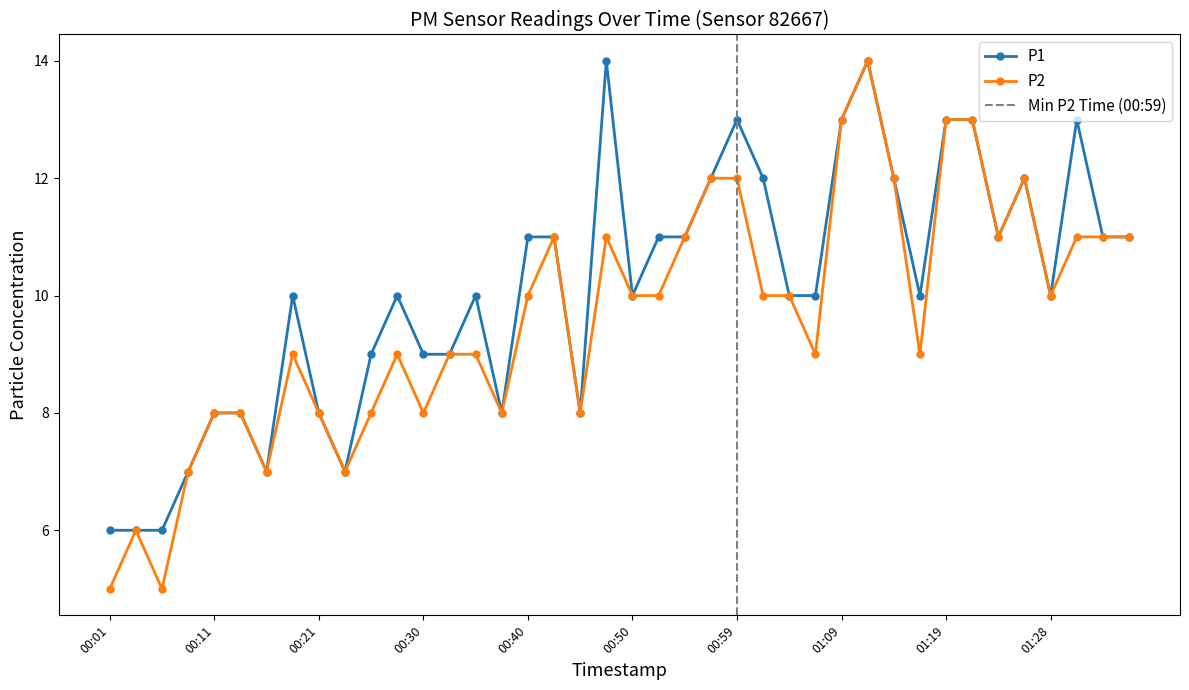

What is the difference between the maximum and minimum values in the P2 series?

9